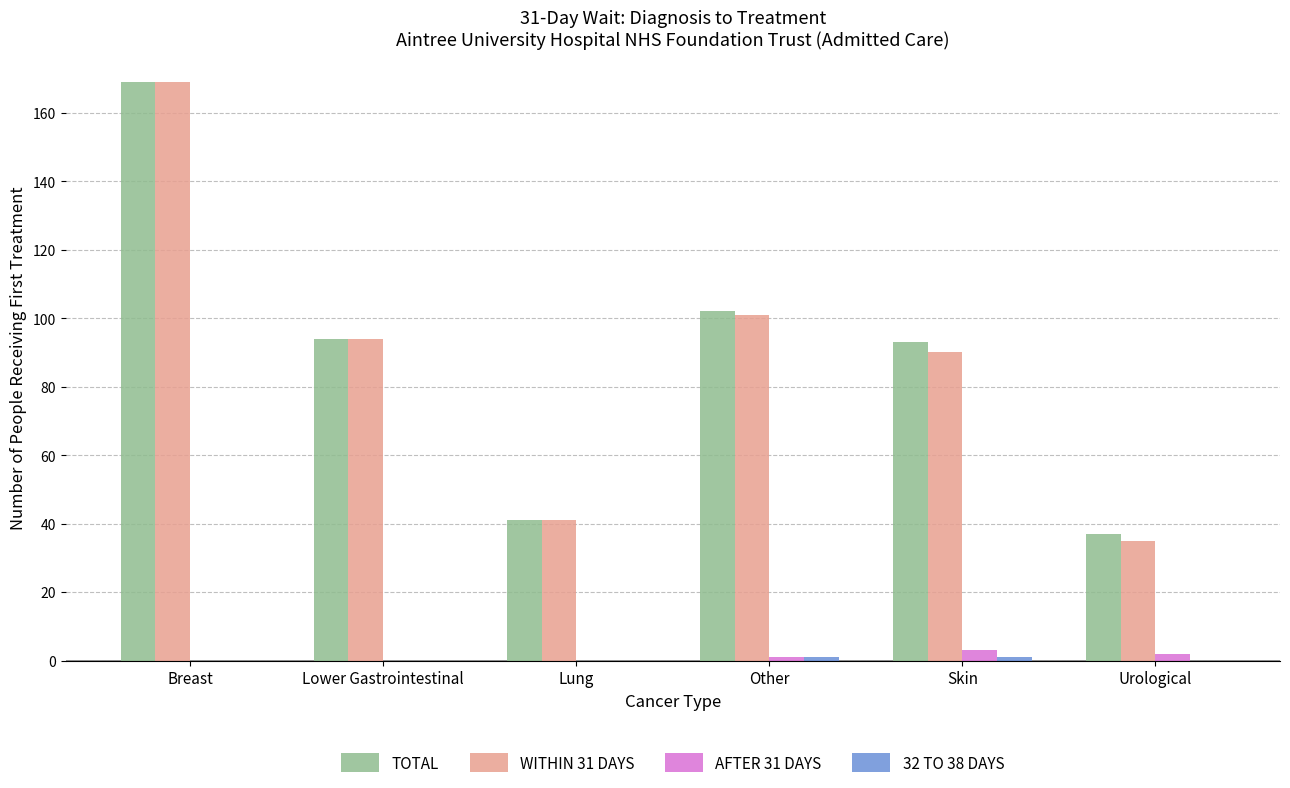

What is the maximum value for WITHIN 31 DAYS?

169